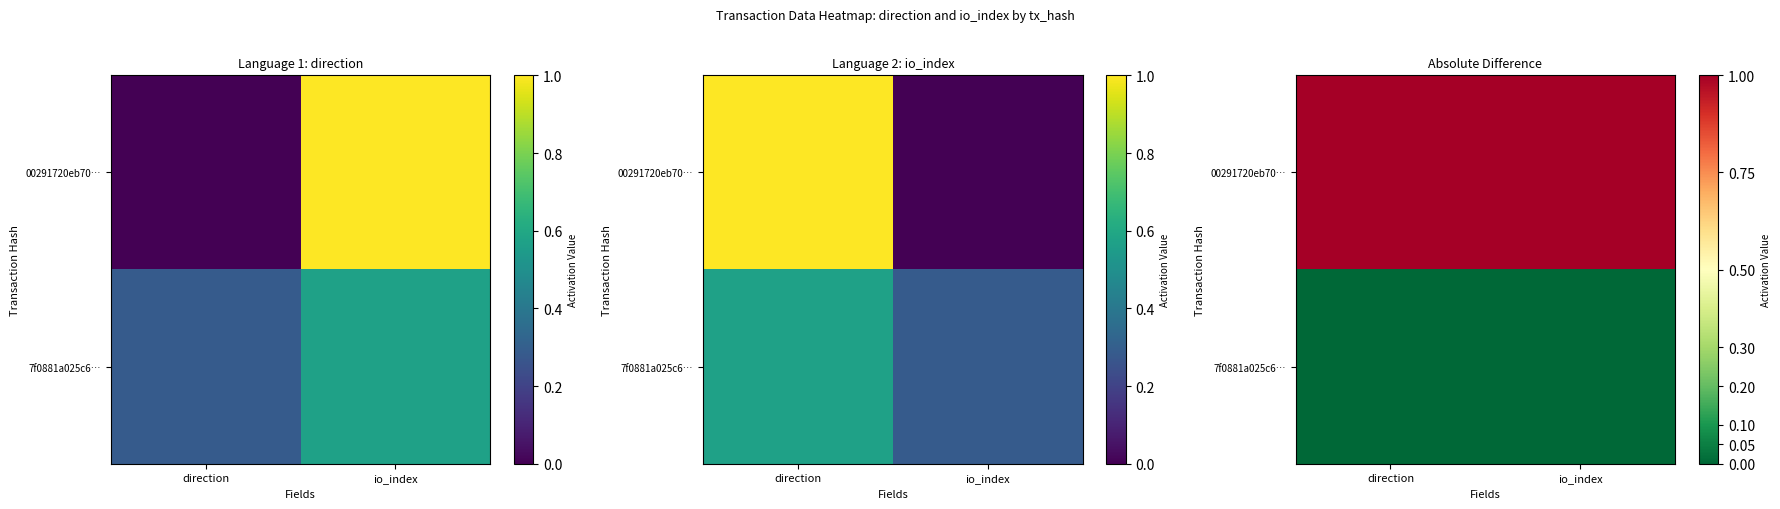

List the labels in order of 7f0881a025c6… value, largest first.

direction, io_index